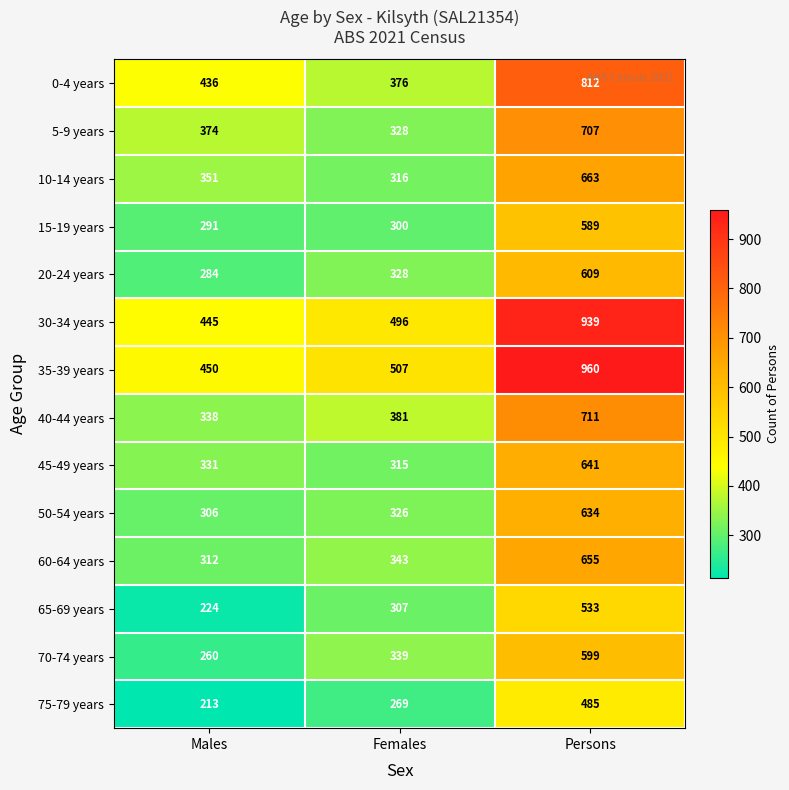

Which series has the widest spread of values?

35-39 years